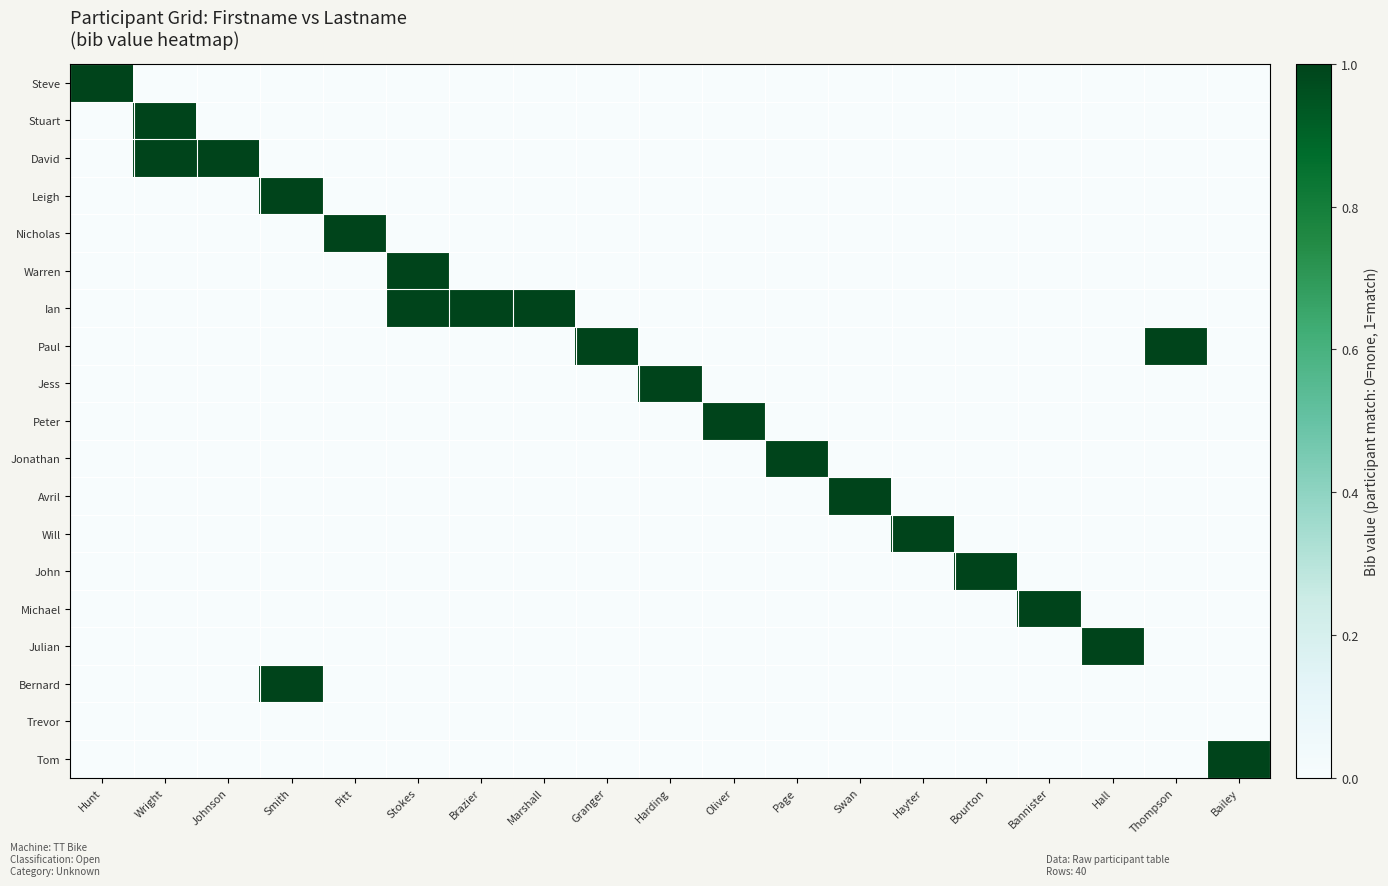

Which series has the largest total across all categories?

Ian